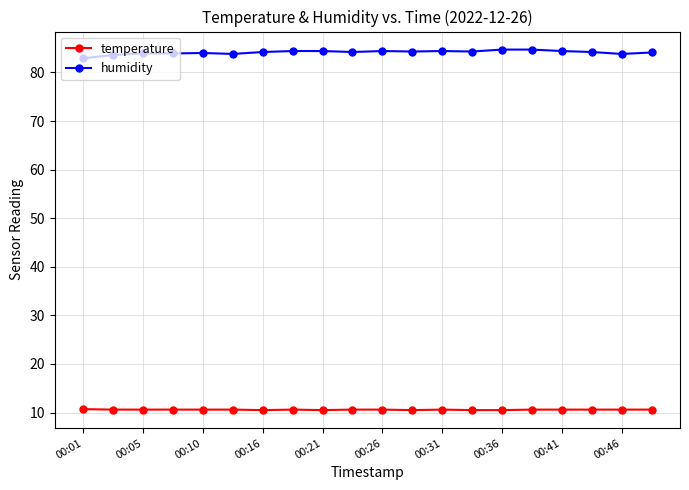

True or false: humidity has more than 0 interior local peaks.

True